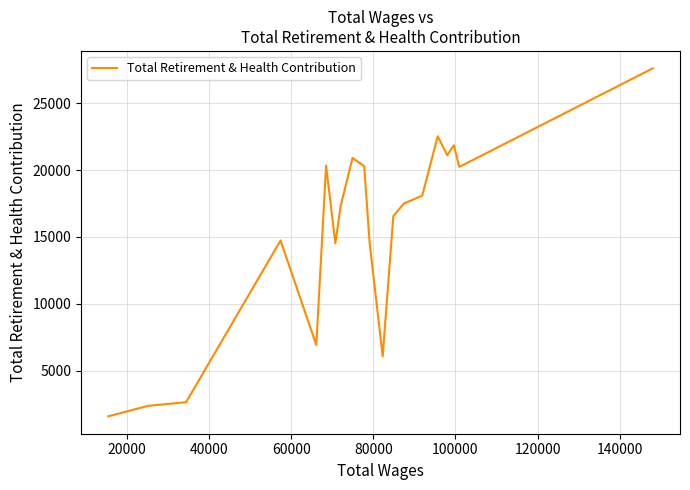

True or false: the data shows 23537 at 140000.

False